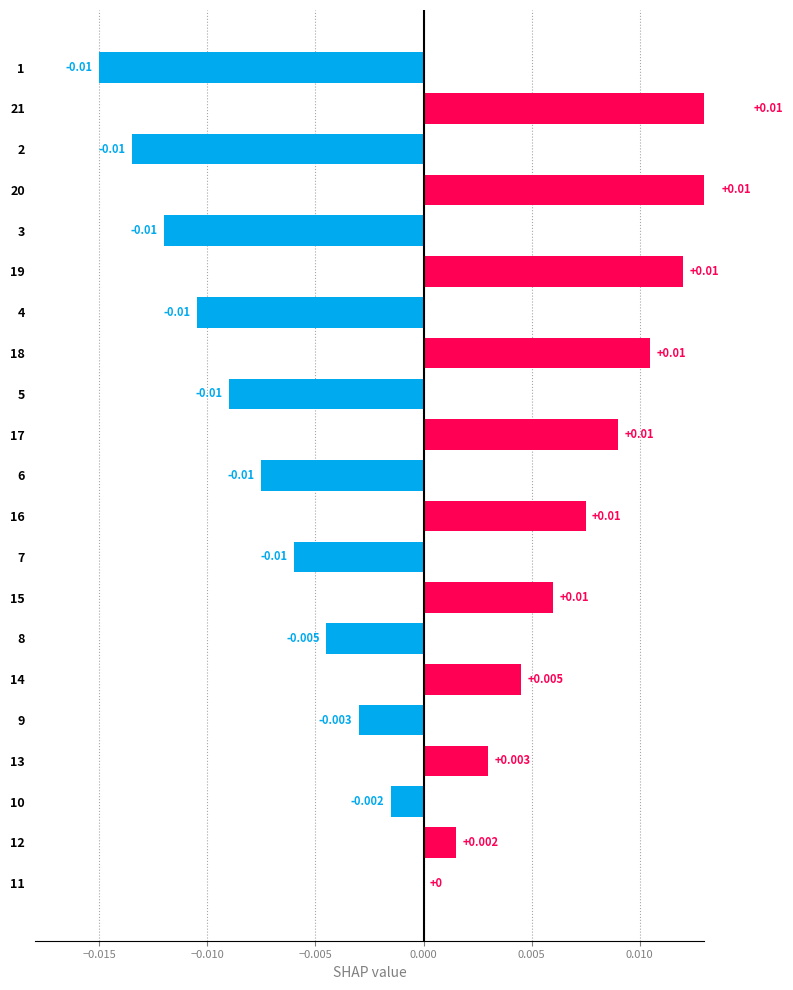

What is the label of the 7th bar from the right?

8